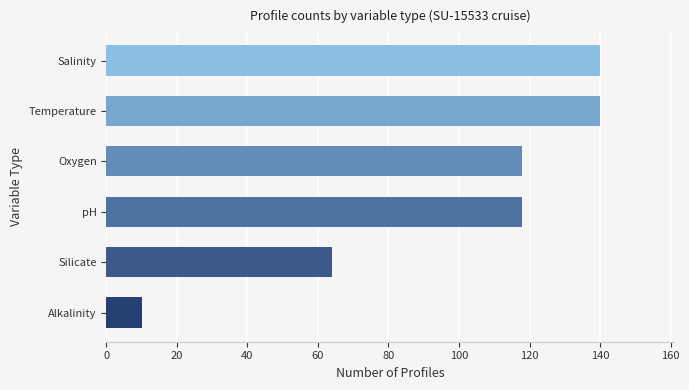

What is the change in value from Alkalinity to Oxygen?

+108